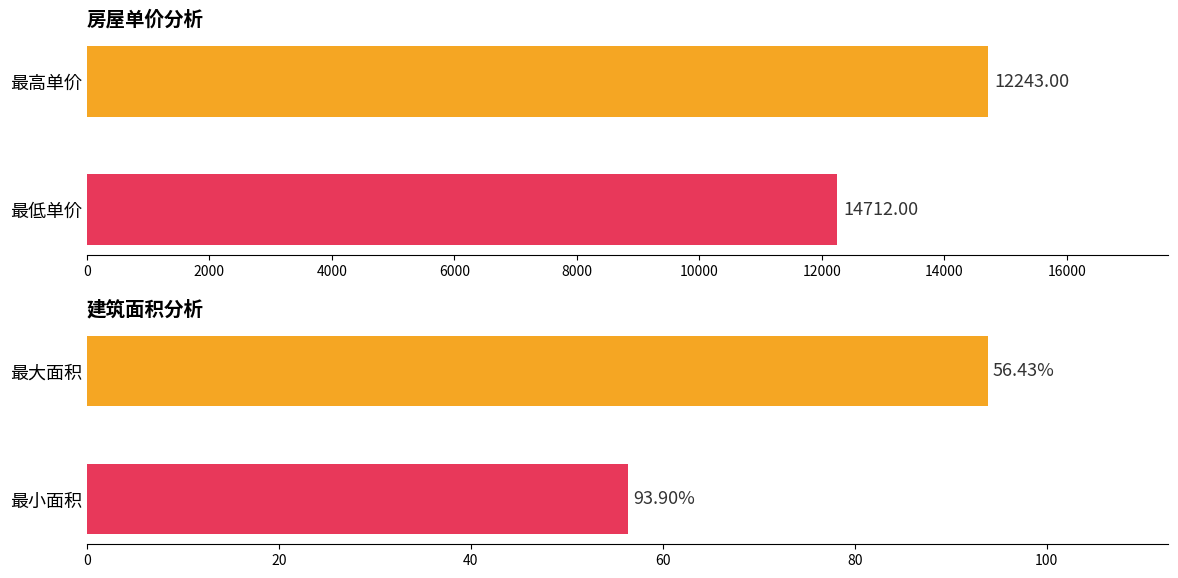

What is the average value?

13478